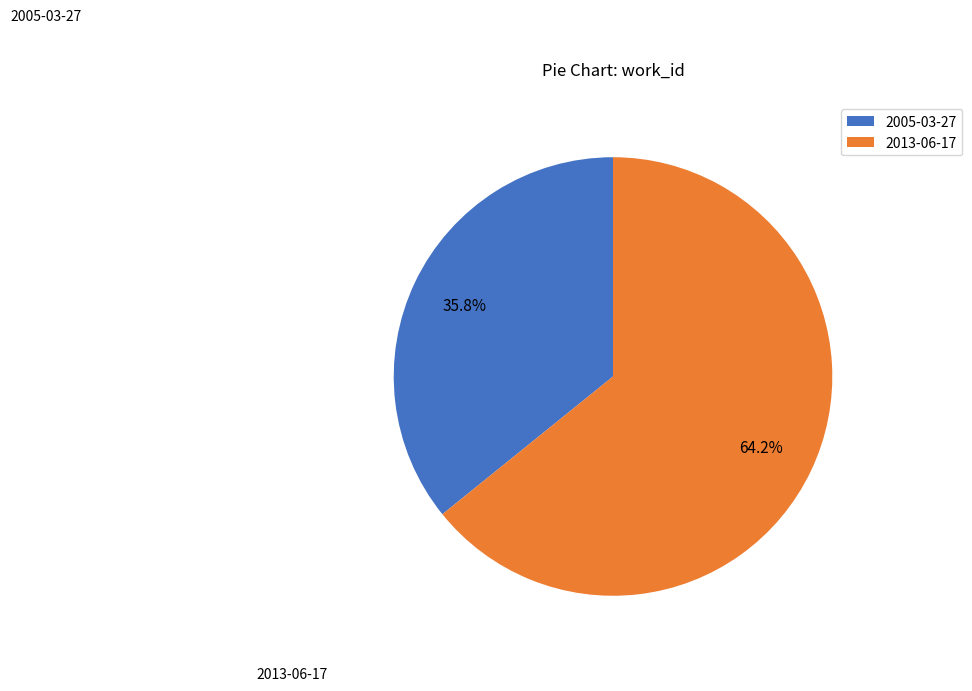

Is the sum of 2013-06-17 and 2005-03-27 greater than half?

Yes